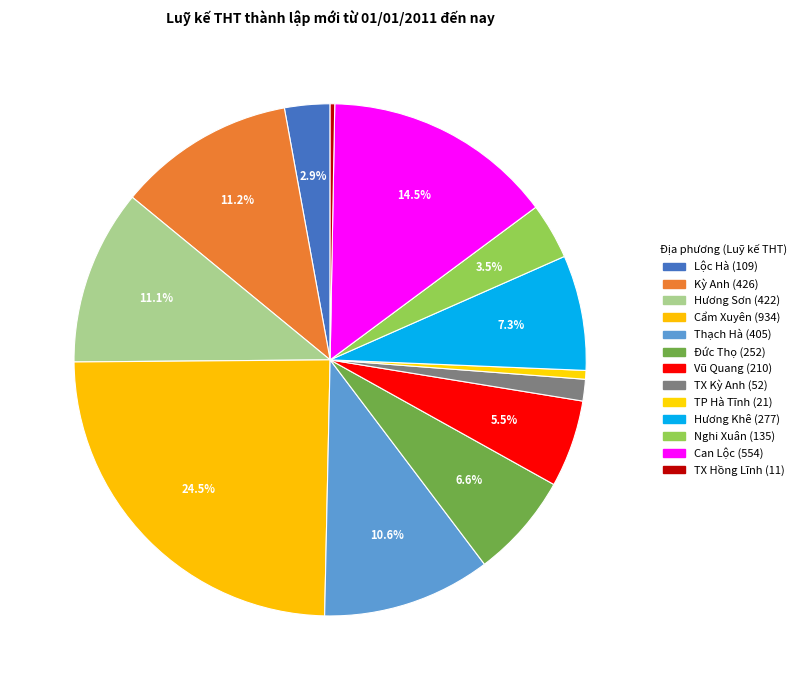

The Nghi Xuân slice represents 16% of the pie. True or false?

False